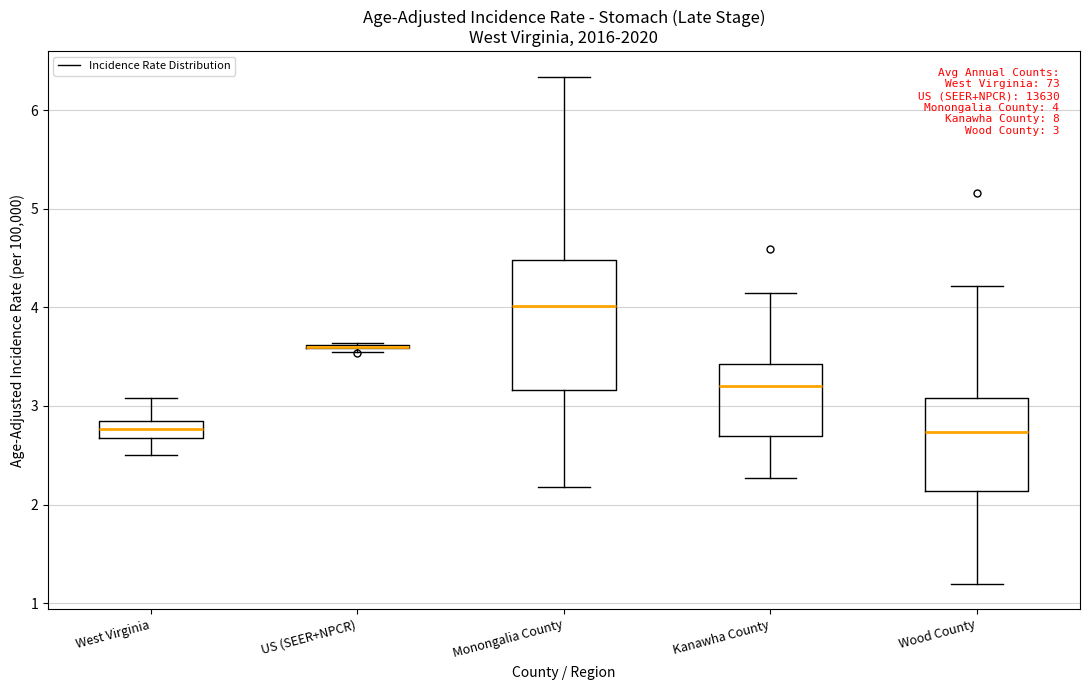

Which box is the tallest, from its lower edge to its upper edge?

Monongalia County